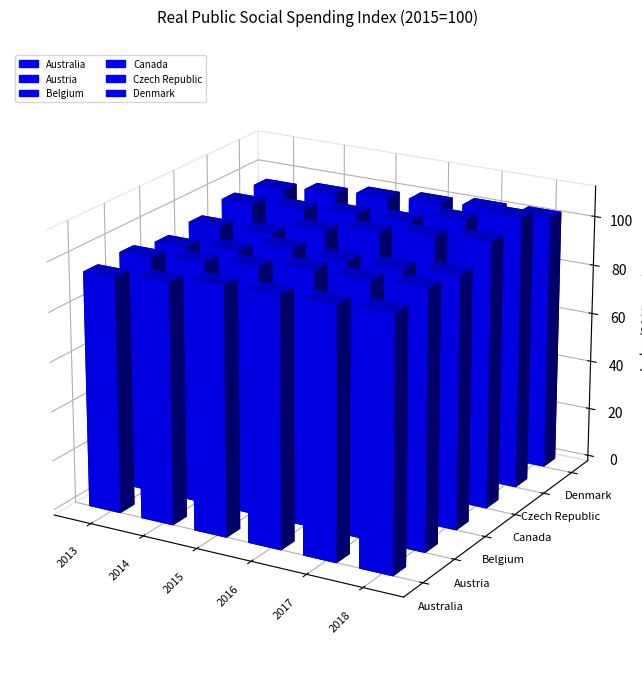

How many groups of bars are there?

6